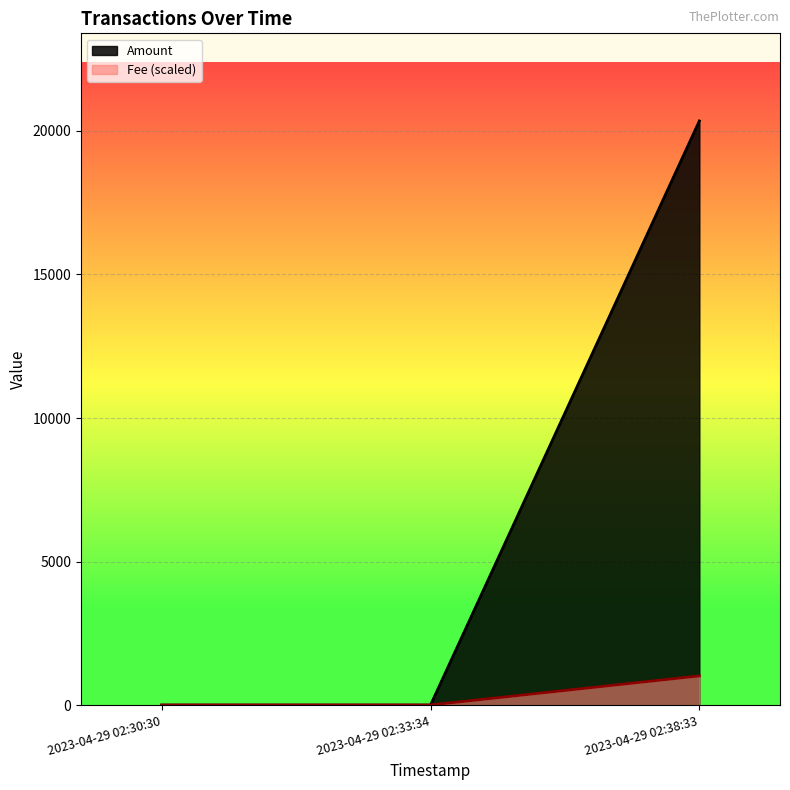

What is the difference between the maximum and minimum values in the Fee series?

2.0